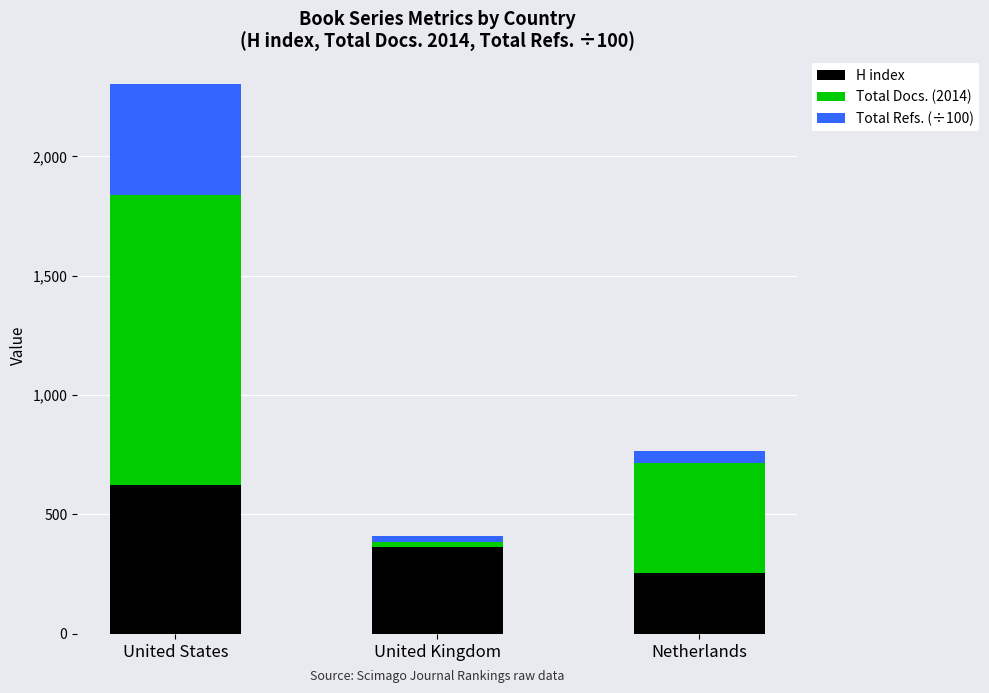

Which category has the highest value in the H index series?

United States